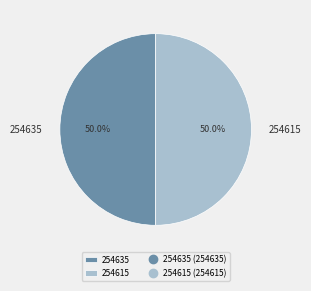

Combined, what portion of the pie is 254615 and 254635?

100.0%